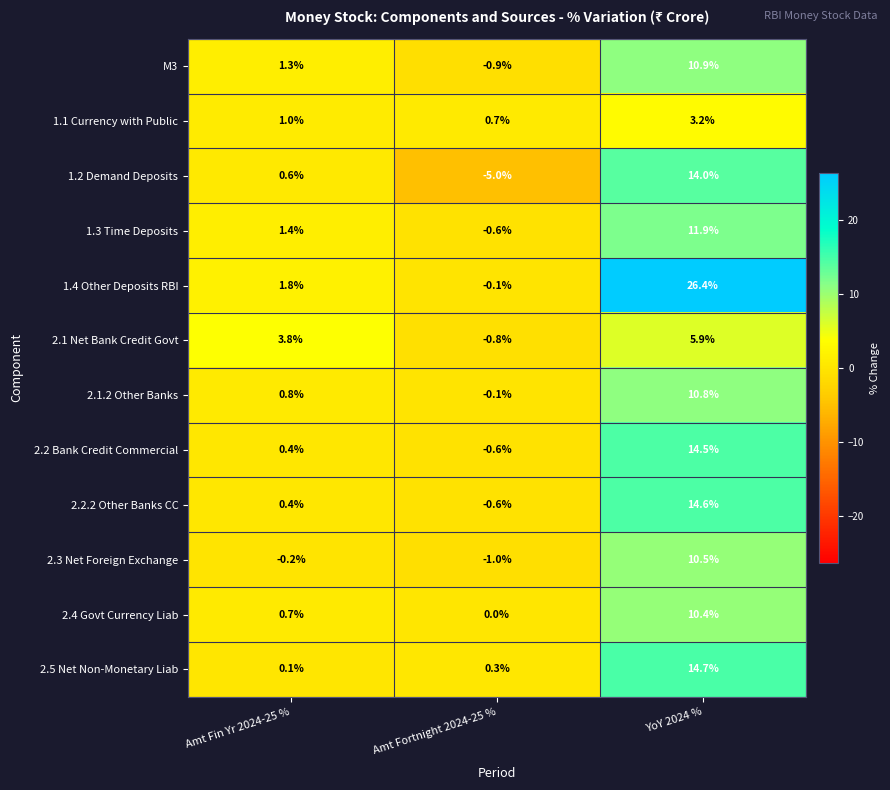

Is it true that 2.4 Govt Currency Liab equals 6.7 at Amt Fortnight 2024-25 %?

False